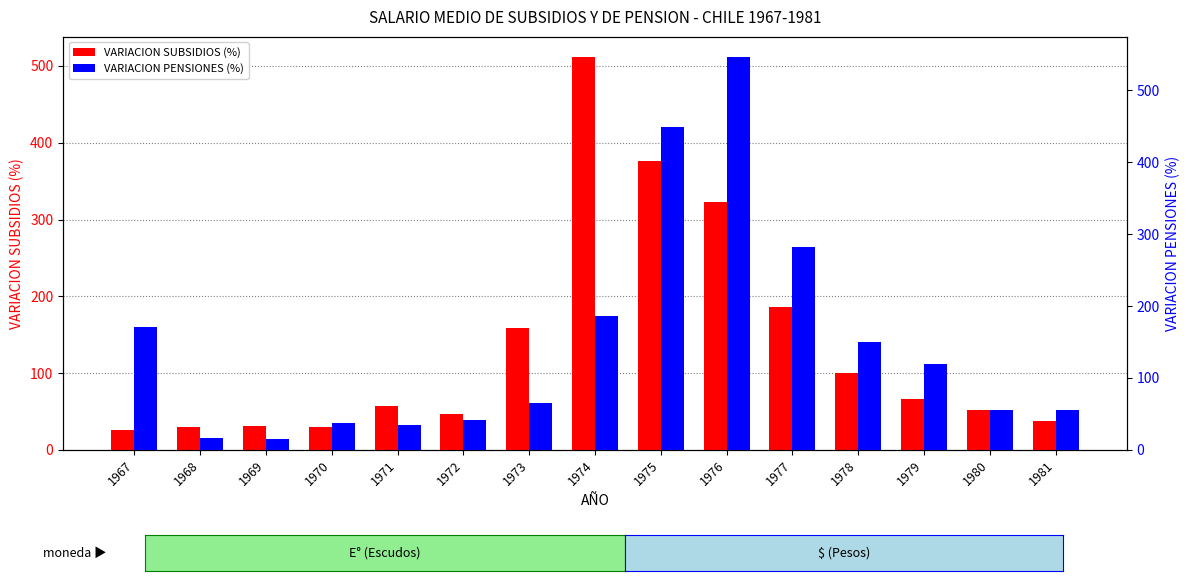

What is the difference between the maximum and second lowest values in the VARIACION SUBSIDIOS (%) series?

482.9